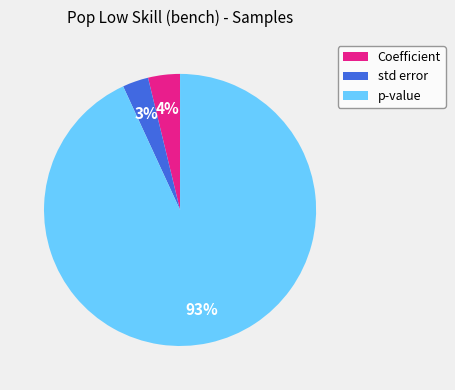

To the nearest percent, what portion does std error represent?

3%